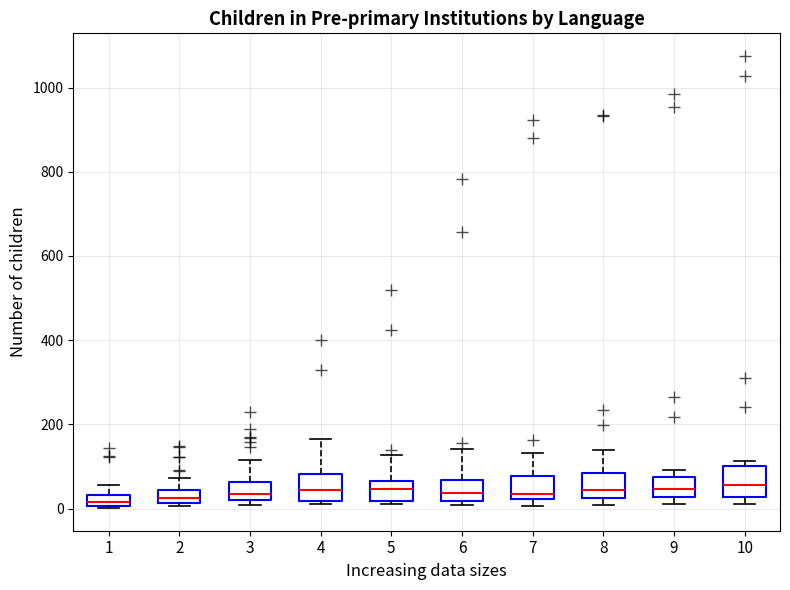

Where does the median line of the box at x = 10 sit on the y-axis? The values are not printed on the chart, so give them approximately, as read against the axis.

60